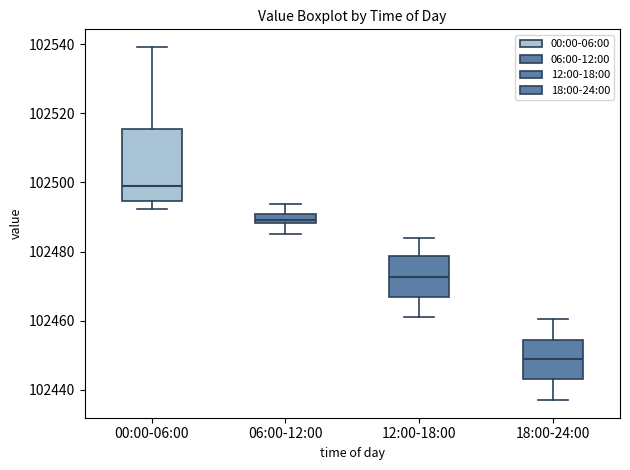

Which box has the lowest median line?

18:00-24:00